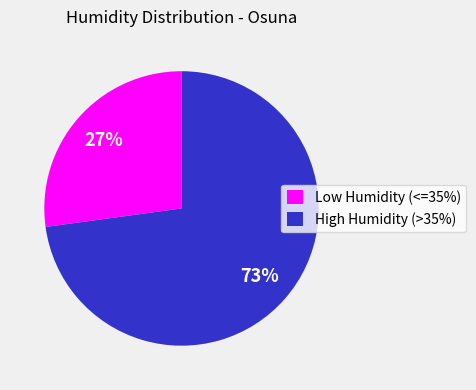

To the nearest percent, what is the combined percentage of High Humidity (>35%) and Low Humidity (<=35%)?

100%